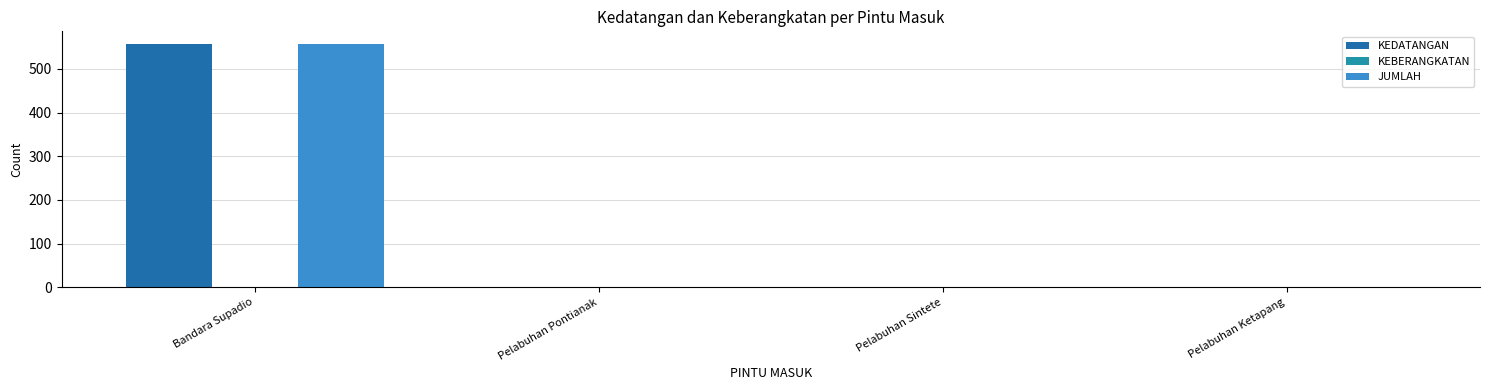

How many values in the KEDATANGAN series exceed 0?

1